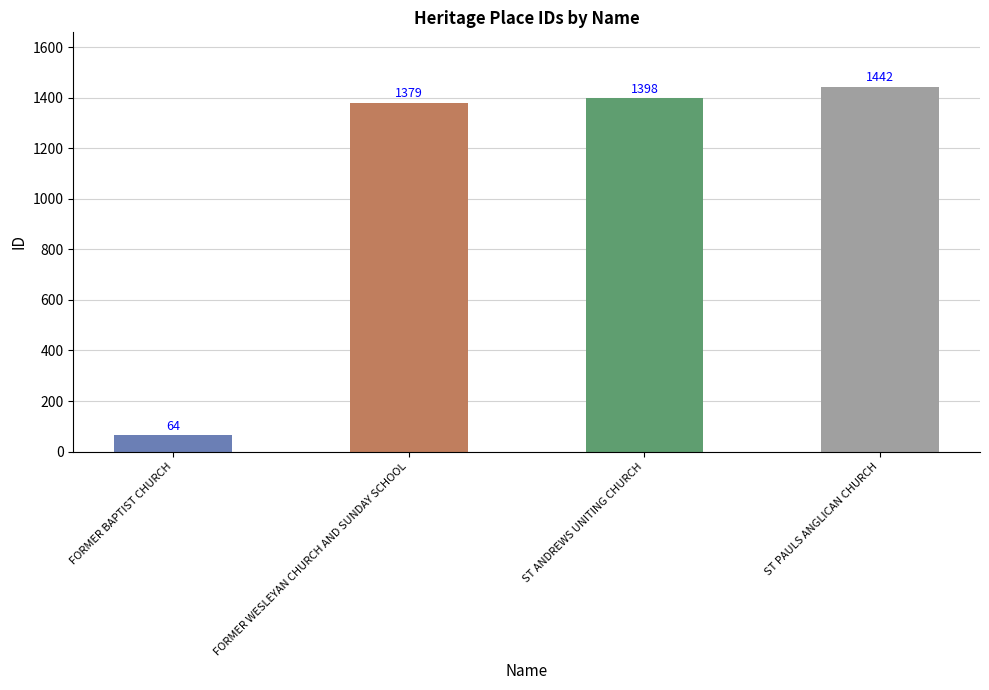

At which category does the chart reach its peak across all series?

ST PAULS ANGLICAN CHURCH